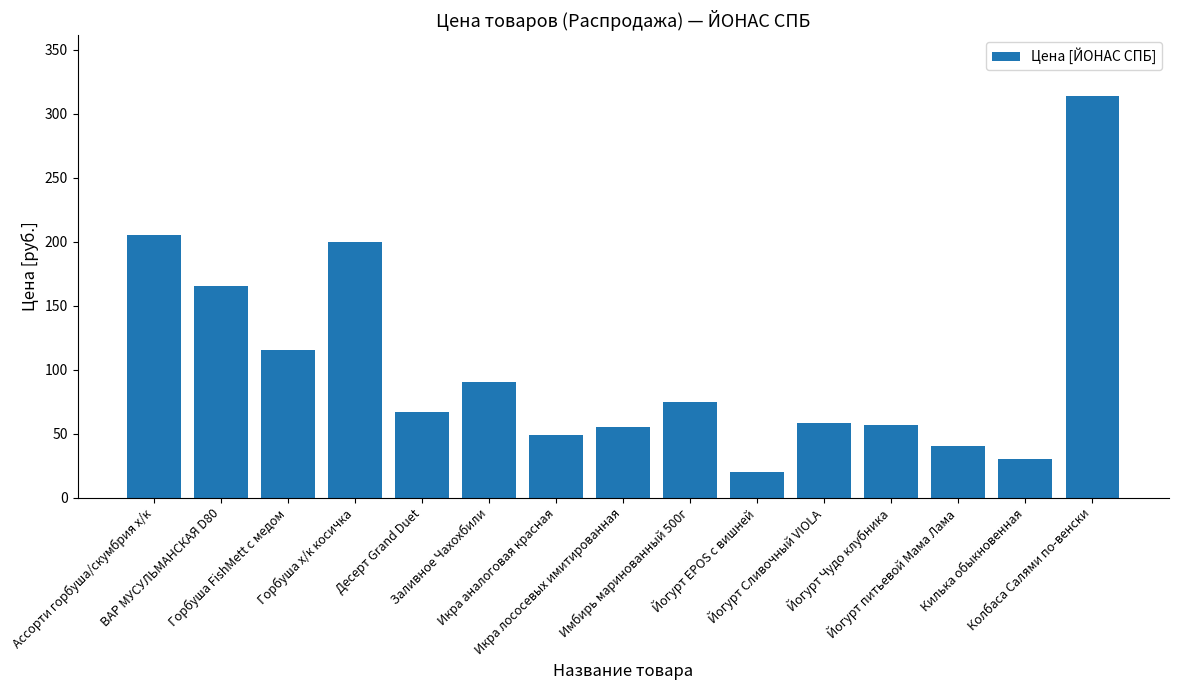

How many data points are less than 67?

7